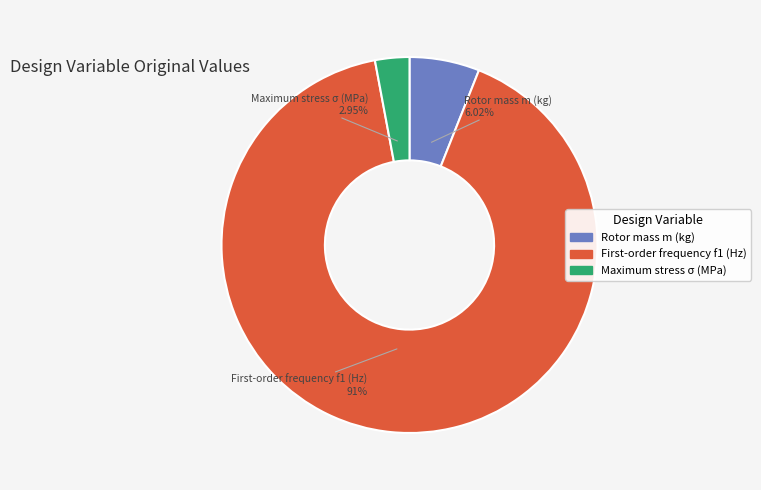

Is it true that Rotor mass m (kg) is 6% of the pie?

True